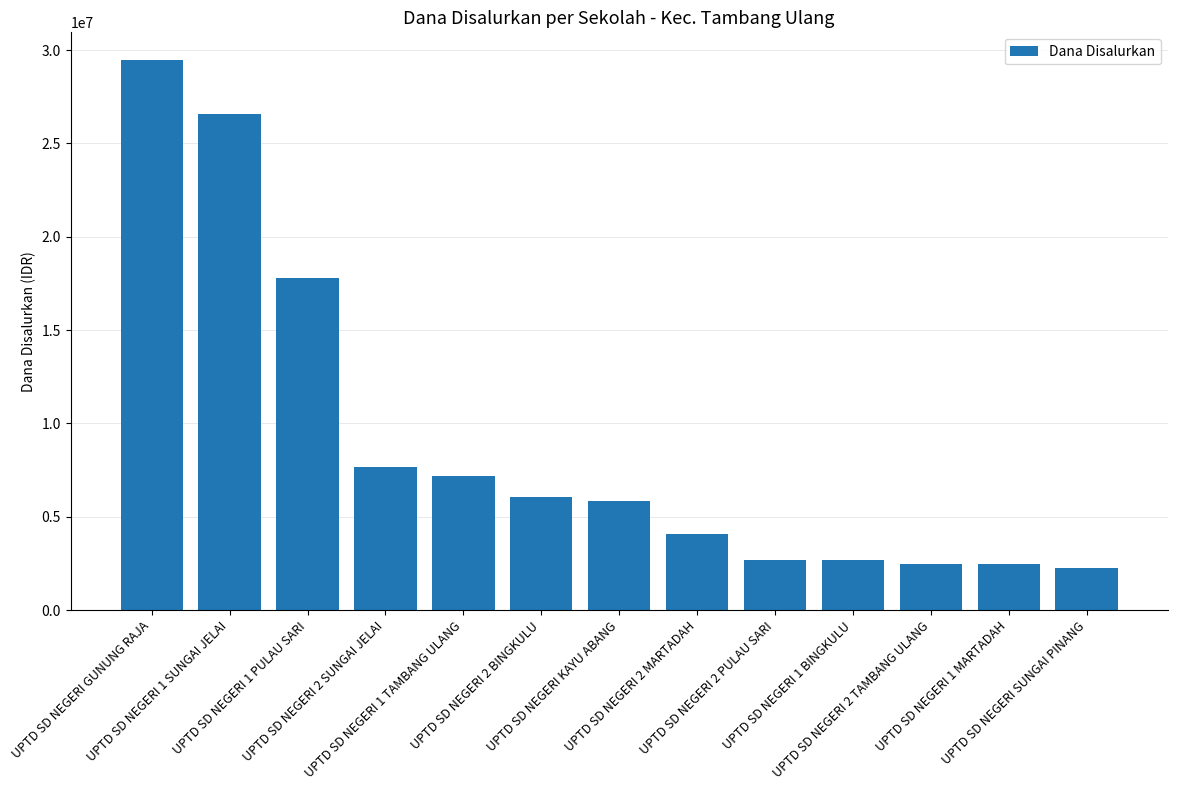

What is the label of the 11th bar from the right?

UPTD SD NEGERI 1 PULAU SARI